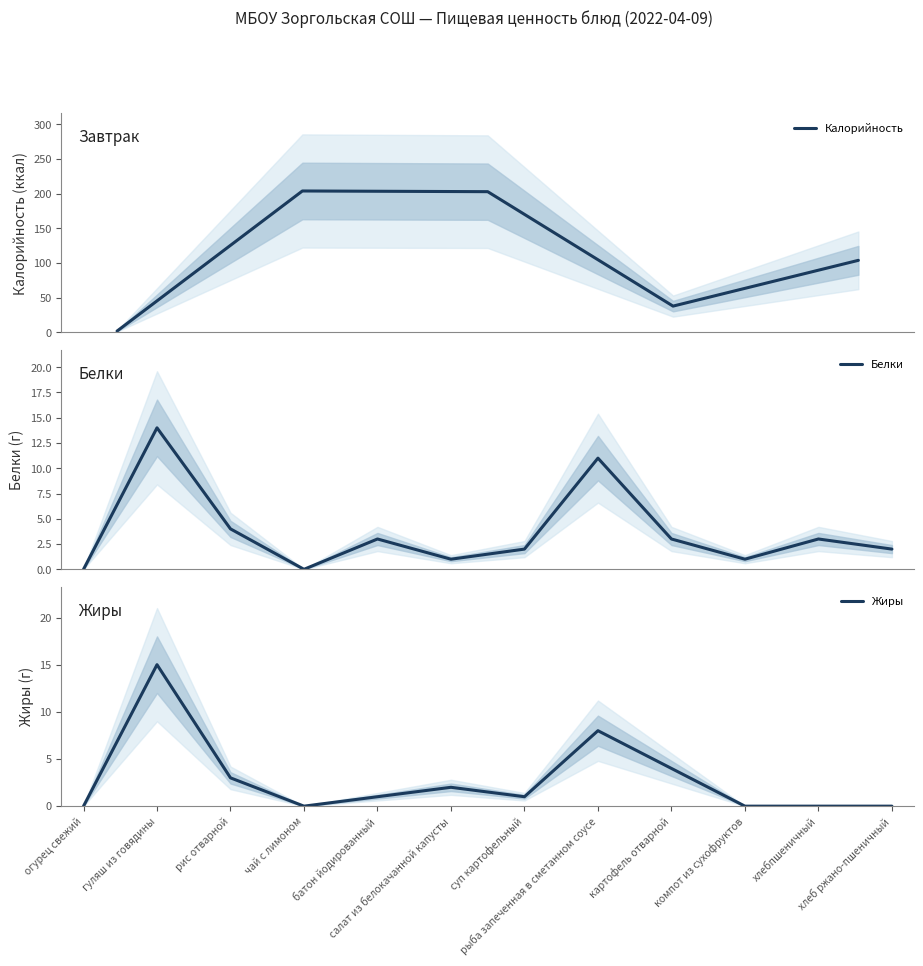

Where is the first local maximum for Жиры?

гуляш из говядины